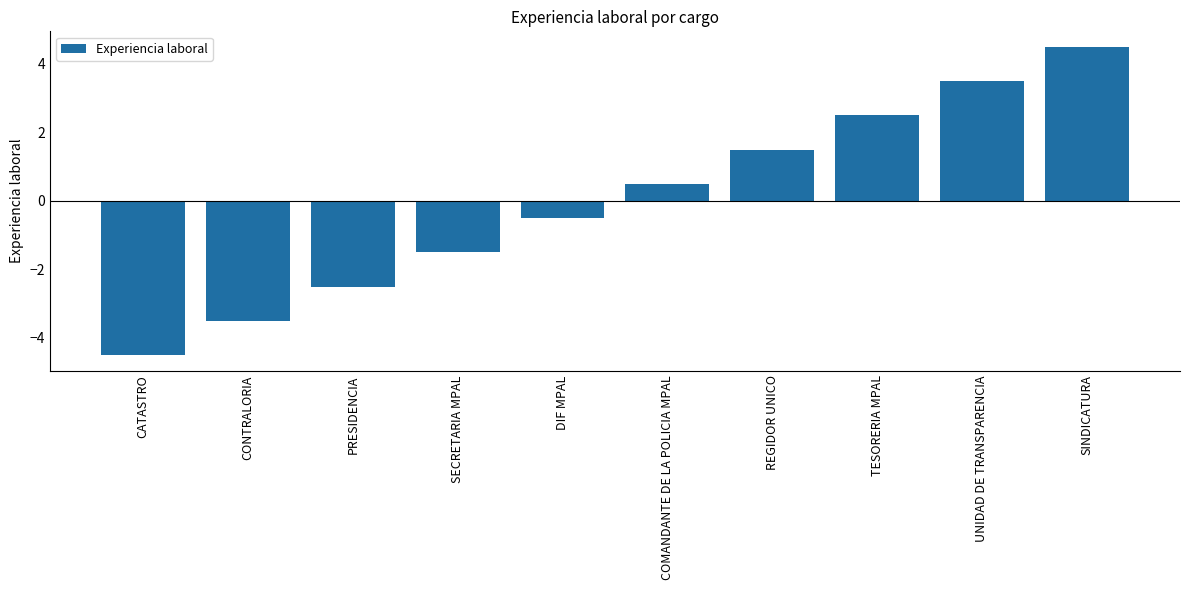

What is the greatest value displayed?

4.5